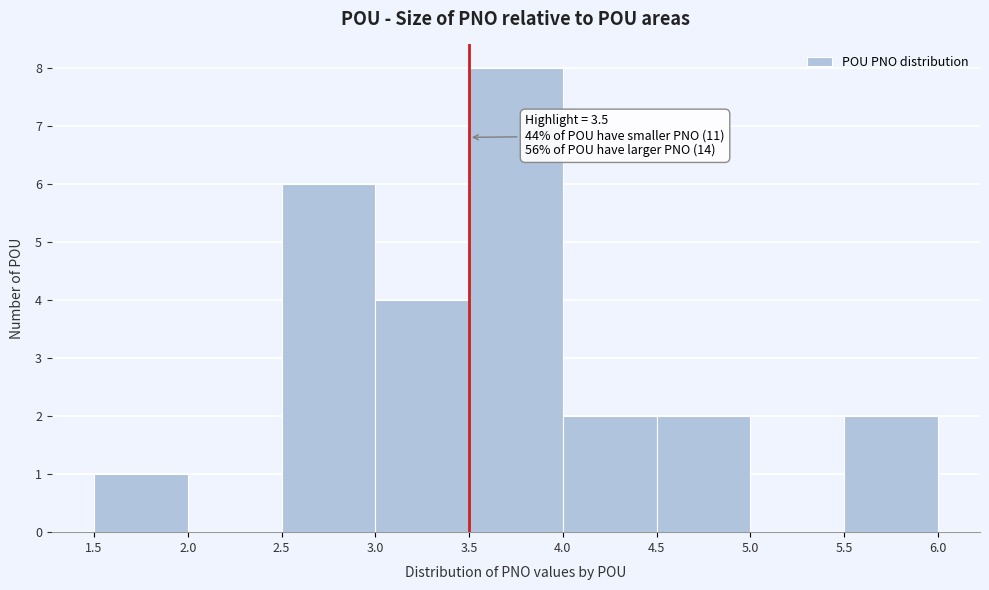

Which range on the x-axis has the tallest bar?

3.5 to 4.0